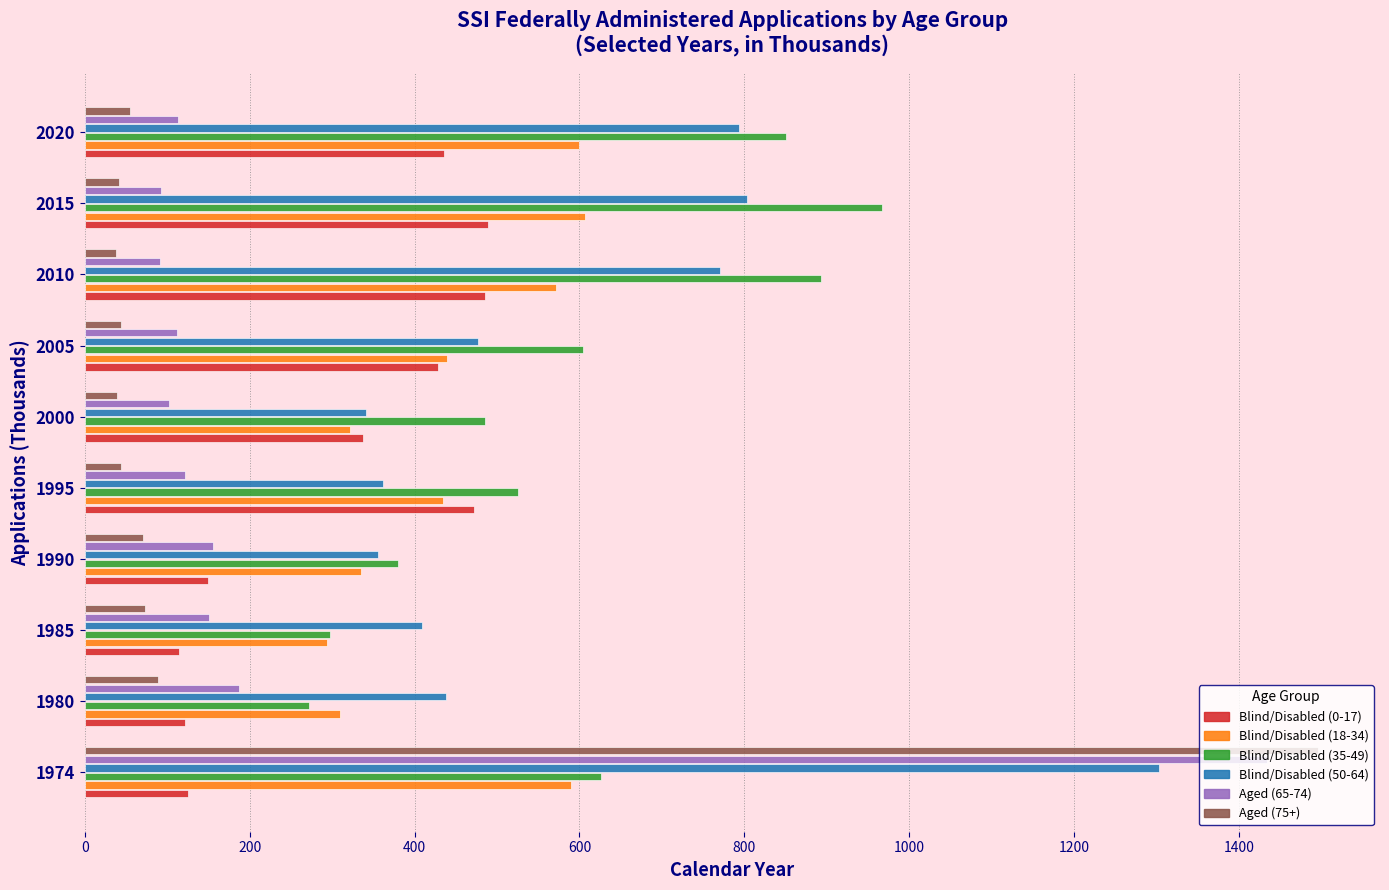

What is the difference between the second highest and minimum values in the Aged (65-74) series?

96